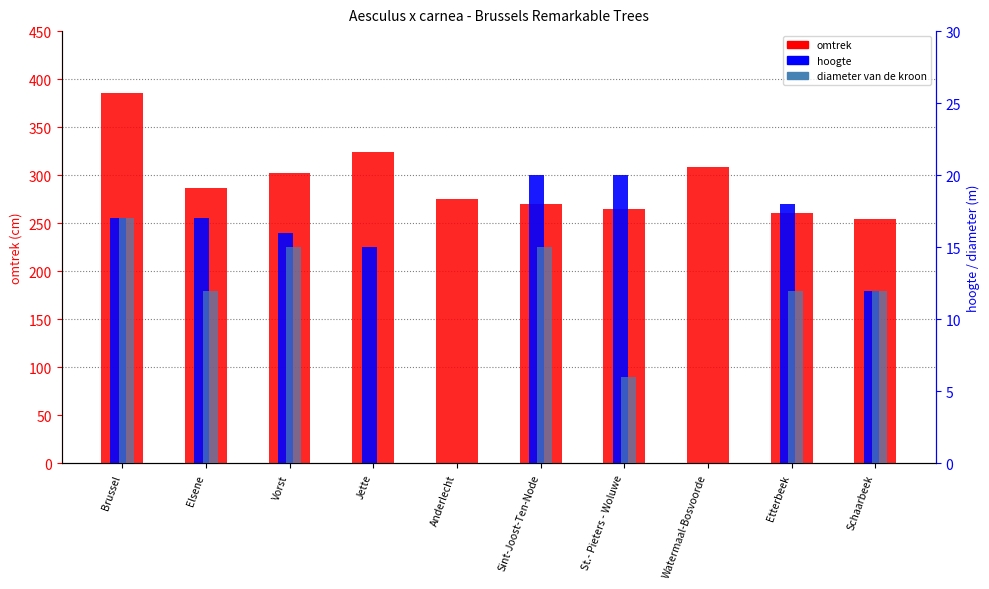

Does the chart contain any negative values?

No